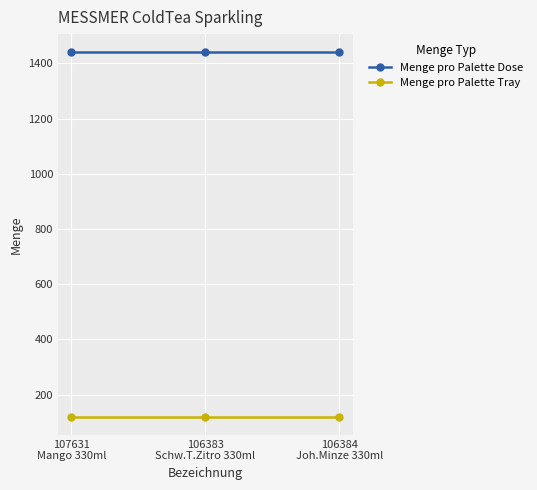

What is the value of the Menge pro Palette Dose point at the 3rd from the left?

1440